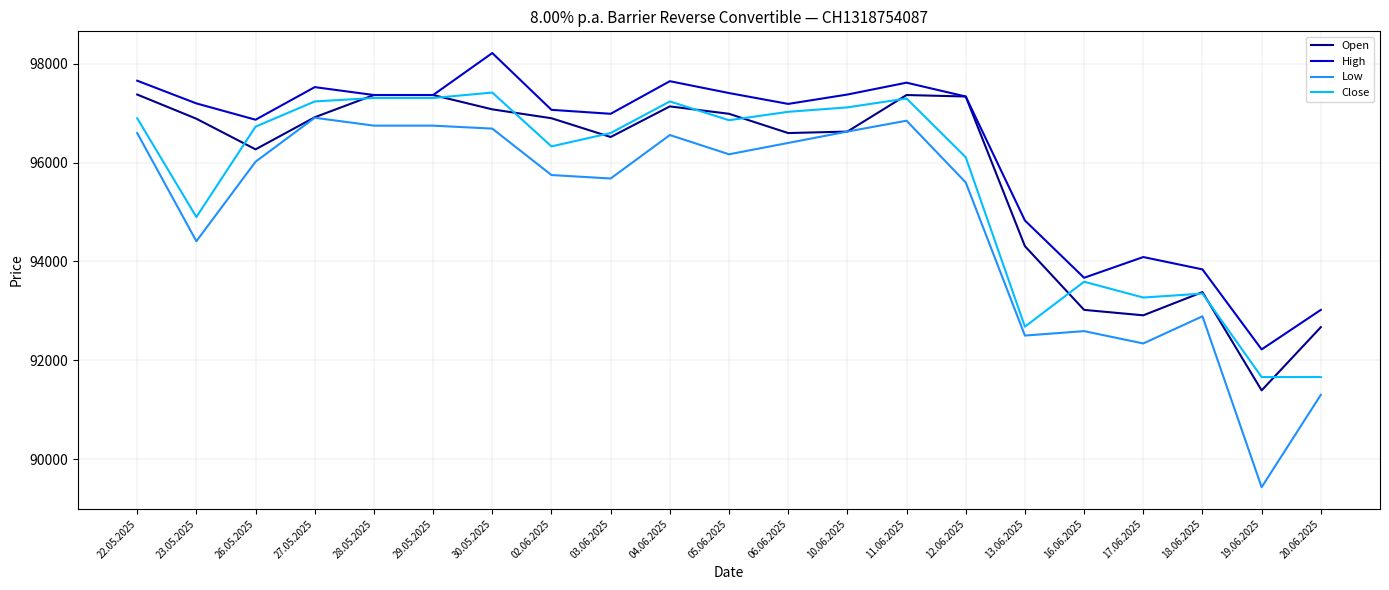

What is the difference between the highest and lowest values at 18.06.2025?

950